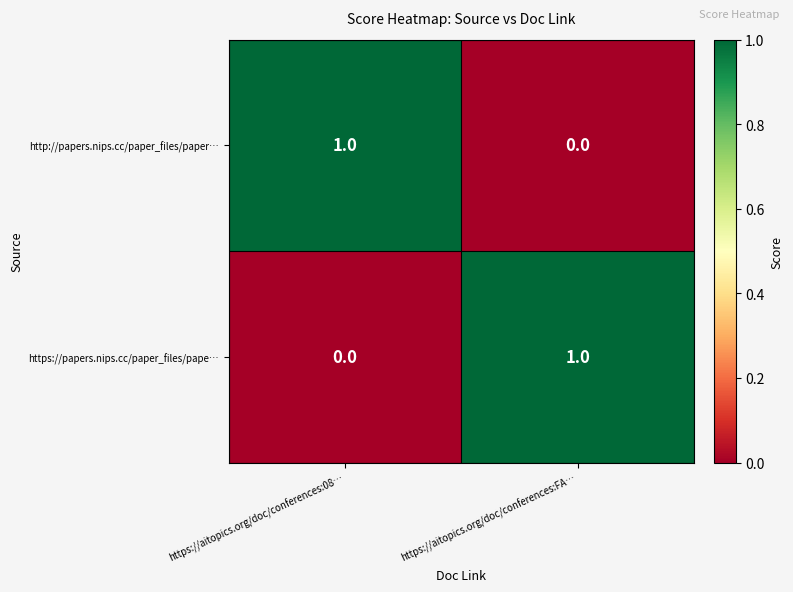

What is the total value across all series at https://aitopics.org/doc/conferences:08…?

1